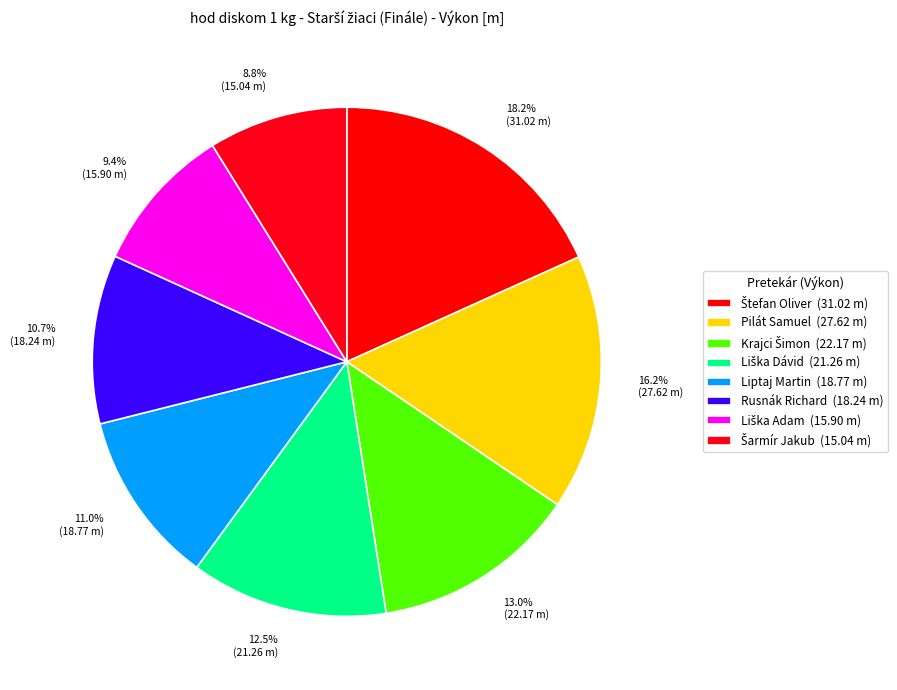

How many segments does this pie chart have?

8